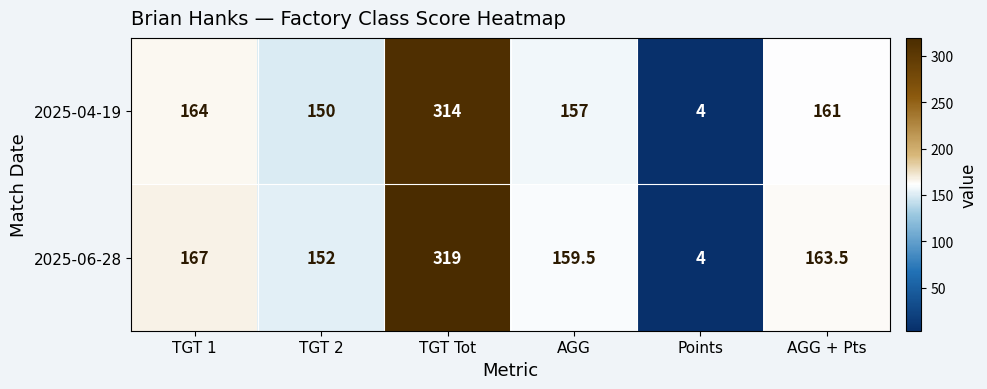

Count the number of data series in this chart.

2